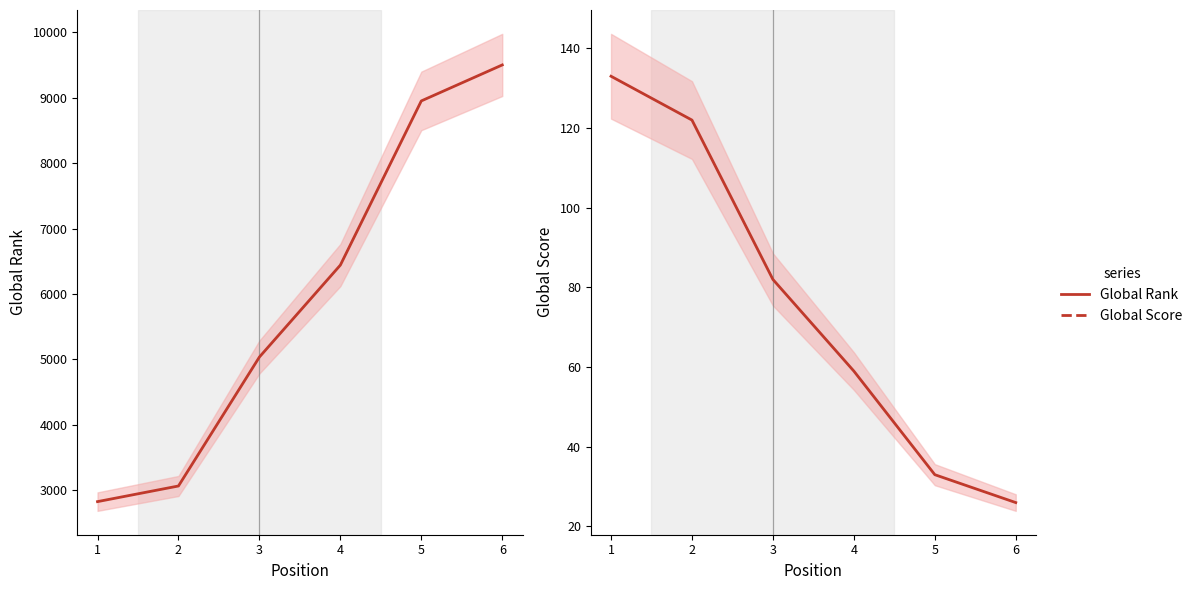

What is the difference between the highest and lowest values at 1?

2694